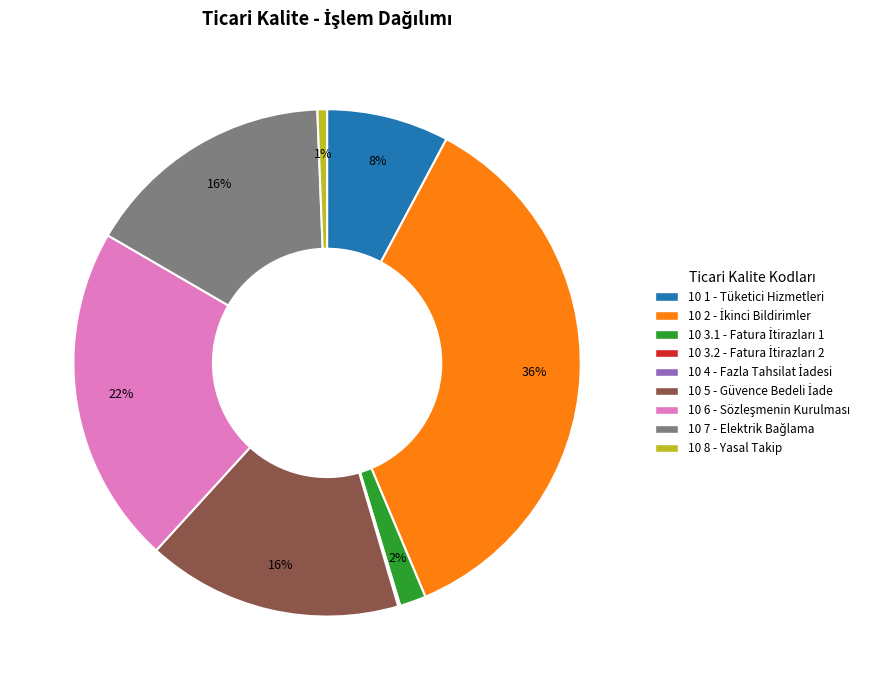

To the nearest percent, what is the difference between the 10 7 and 10 8 slice percentages?

15%